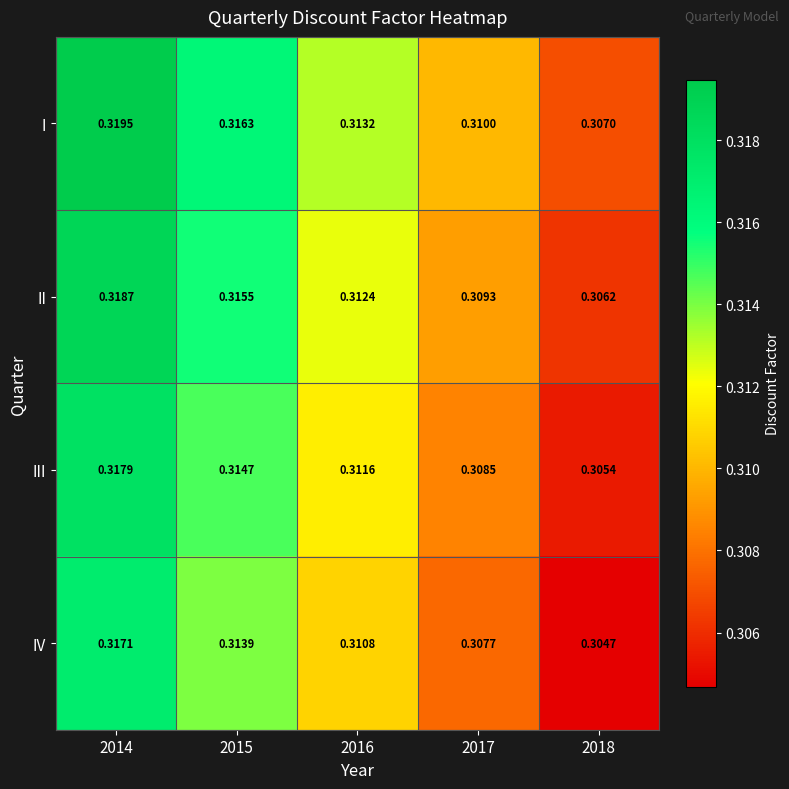

Between 2016 and 2017, which series saw the biggest shift?

I